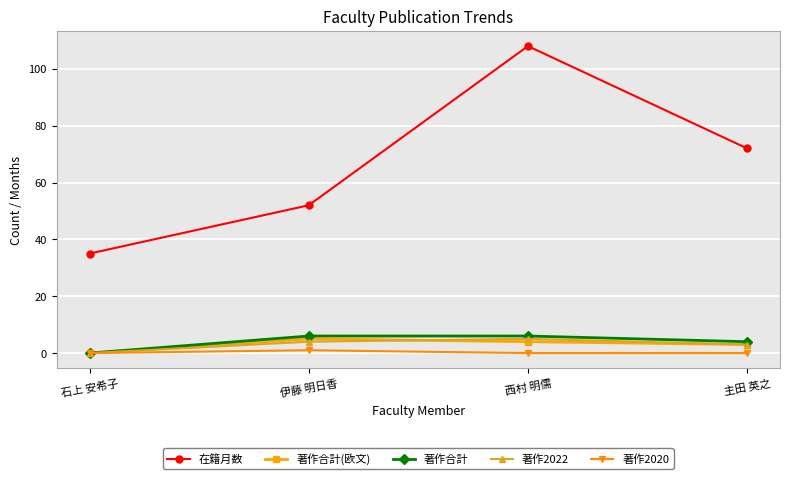

Reading left to right, transcribe all the data shown in this chart.

在籍月数: 石上 安希子=35	伊藤 明日香=52	西村 明儒=108	主田 英之=72
著作合計(欧文): 石上 安希子=0	伊藤 明日香=5	西村 明儒=4	主田 英之=3
著作合計: 石上 安希子=0	伊藤 明日香=6	西村 明儒=6	主田 英之=4
著作2022: 石上 安希子=0	伊藤 明日香=4	西村 明儒=5	主田 英之=3
著作2020: 石上 安希子=0	伊藤 明日香=1	西村 明儒=0	主田 英之=0